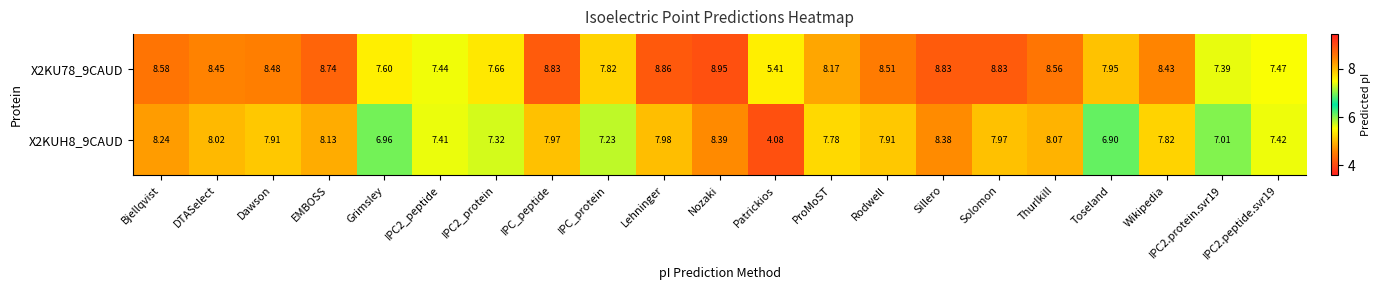

Count the number of categories in the chart.

21